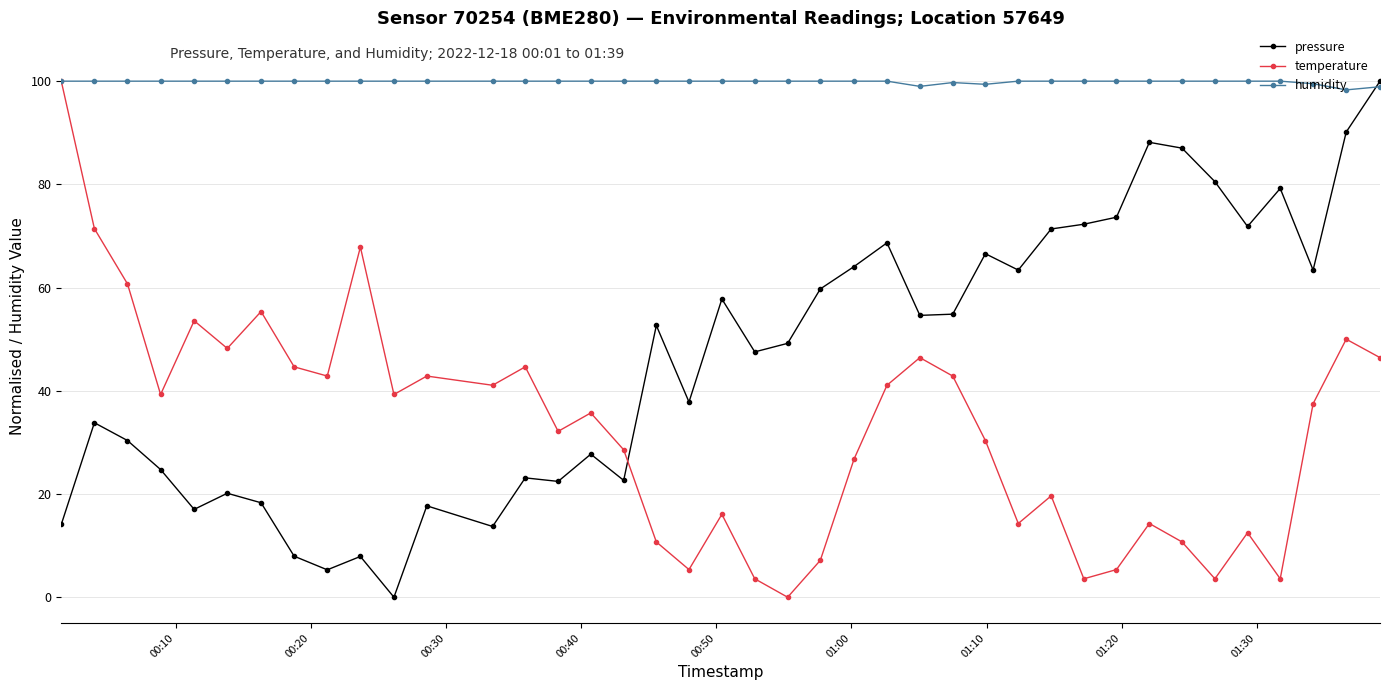

What is the minimum value for humidity?

98.3